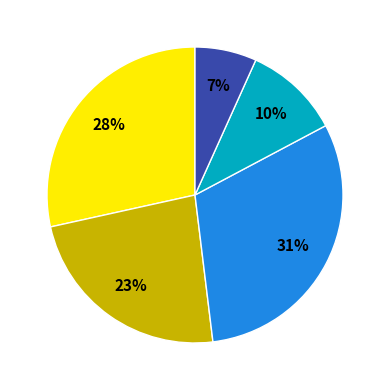

Is there a majority slice in this chart?

No